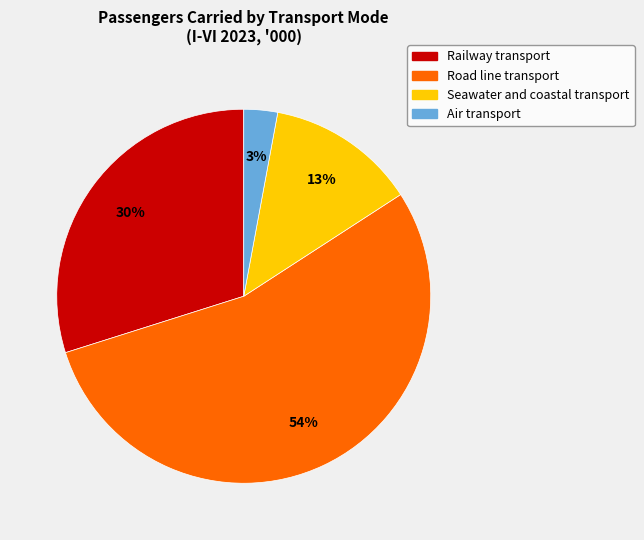

To the nearest percent, what is the average slice percentage?

25%